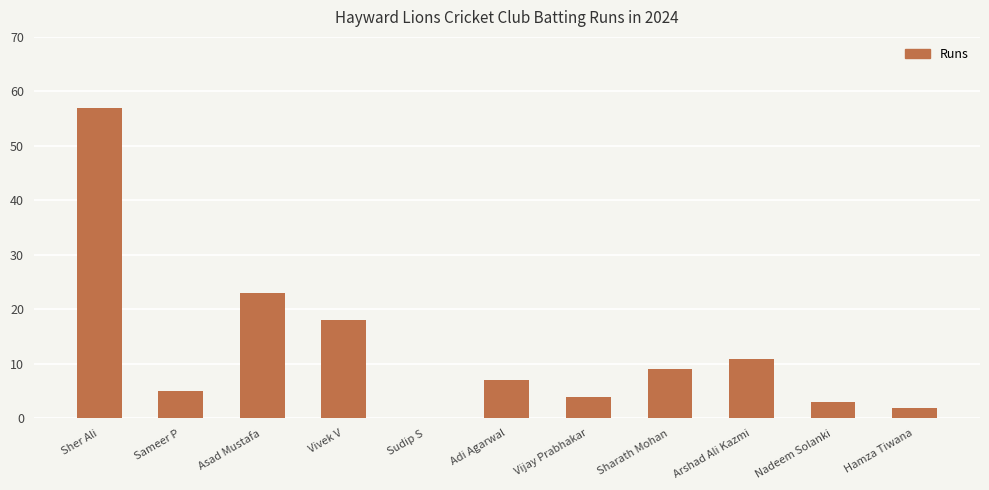

Reading right to left, what are all the values shown in this chart?

Hamza Tiwana=2	Nadeem Solanki=3	Arshad Ali Kazmi=11	Sharath Mohan=9	Vijay Prabhakar=4	Adi Agarwal=7	Sudip S=0	Vivek V=18	Asad Mustafa=23	Sameer P=5	Sher Ali=57